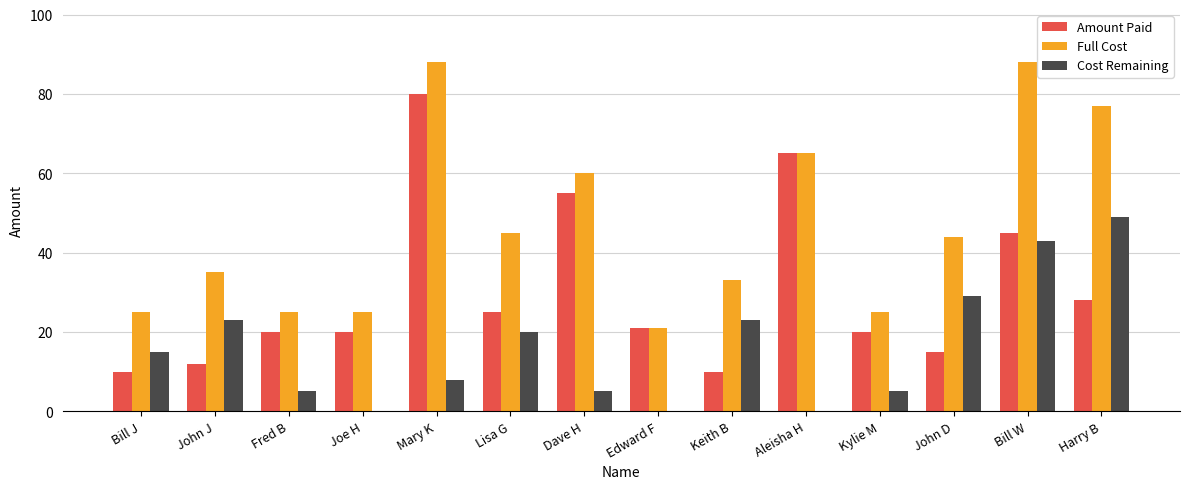

What is the sum of the Amount Paid values at John J and Kylie M?

32